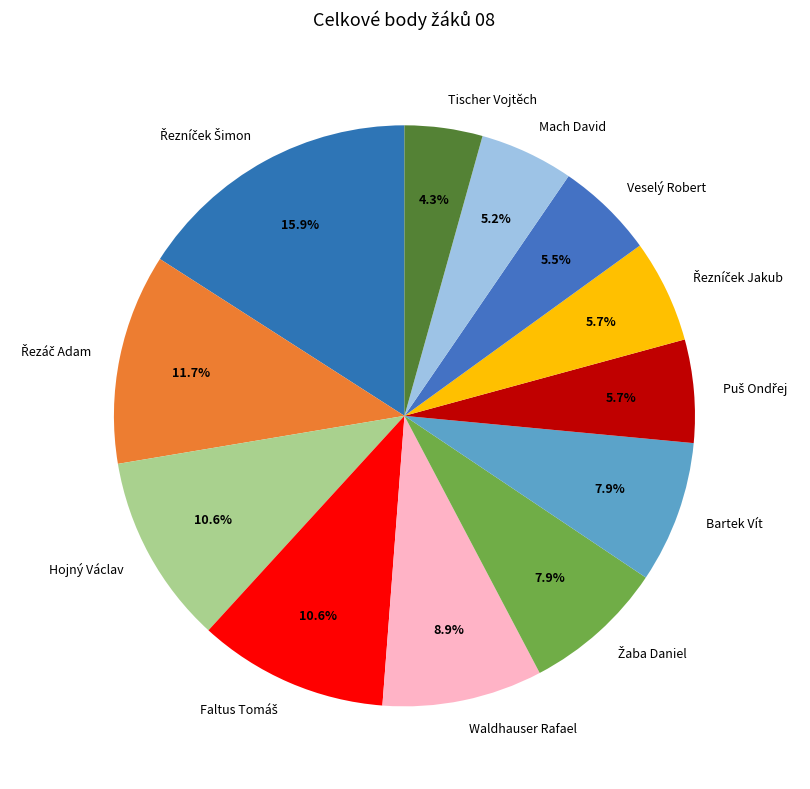

Do Veselý Robert and Hojný Václav together represent more than half of the pie?

No